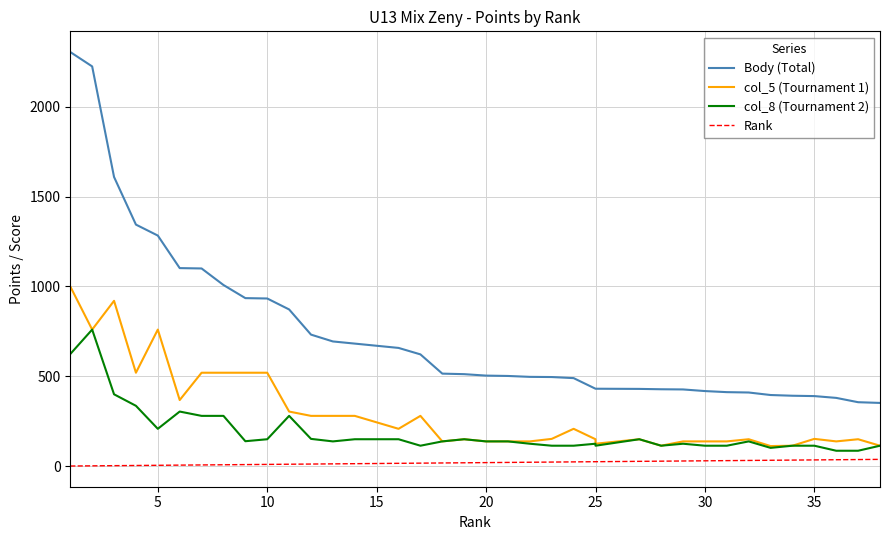

What is the sum of all Rank values?

739